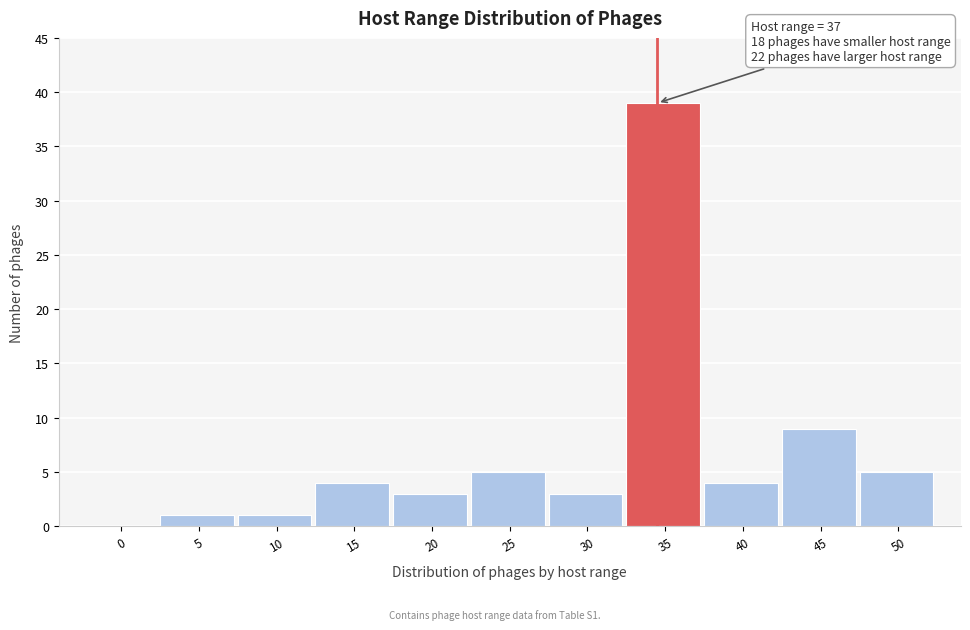

Reading left to right, transcribe all the data shown in this chart.

0=0	5=1	10=1	15=4	20=3	25=5	30=3	35=39	40=4	45=9	50=5